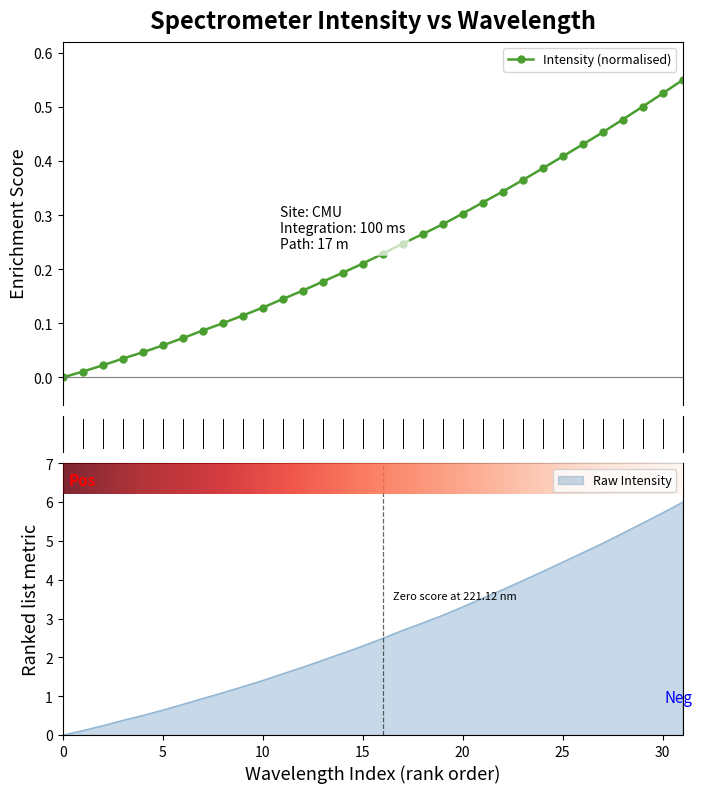

Is it true that Raw Intensity equals 5.7 at 30?

True